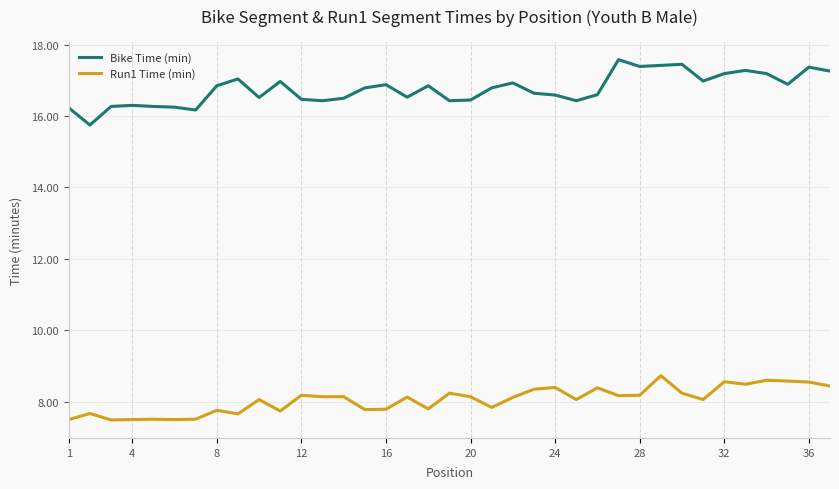

Which series has the widest spread of values?

Bike Time (min)